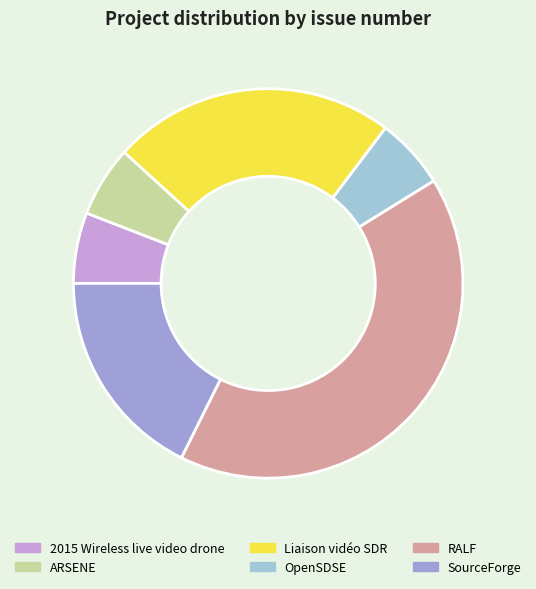

Which has a higher value, RALF or Liaison vidéo SDR?

RALF